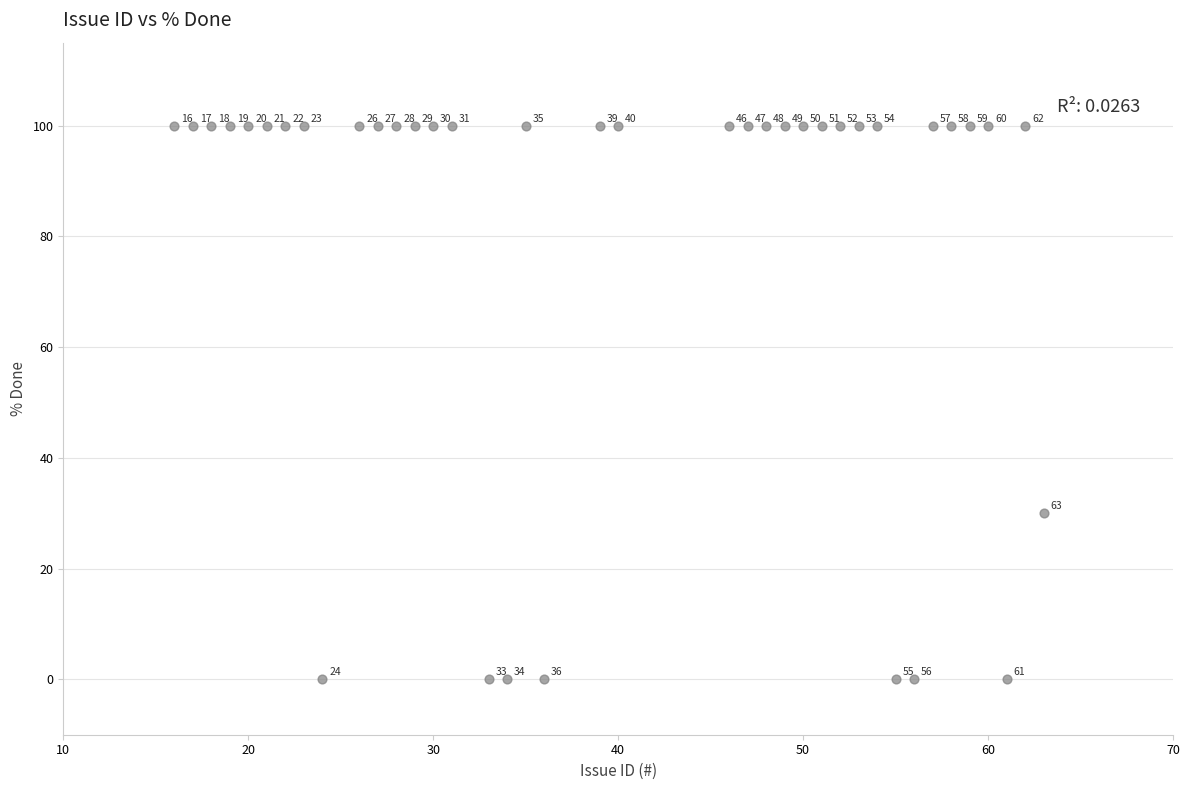

What is the range of Y values (max minus min)?

100